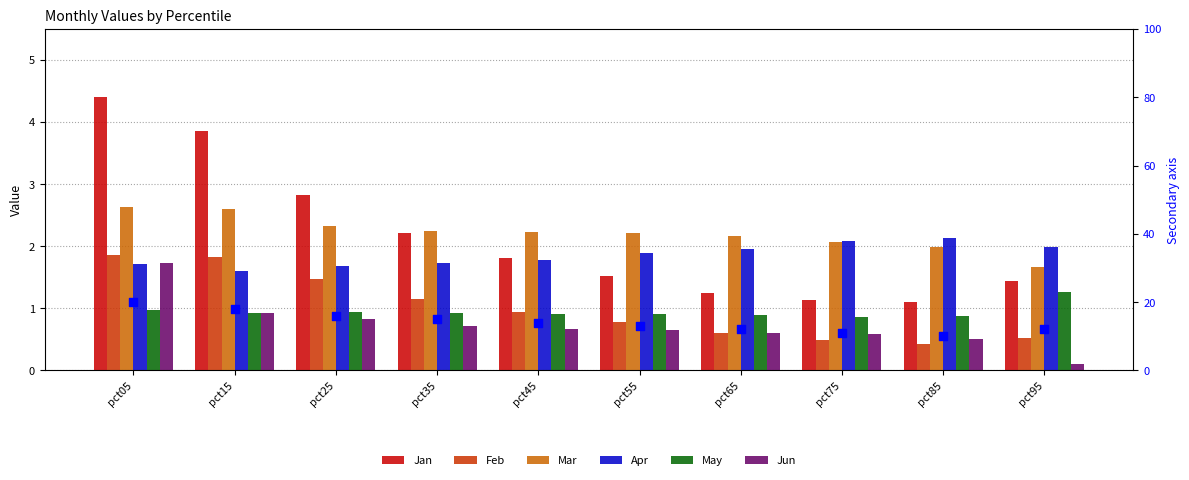

Which series reaches the maximum Y coordinate?

Jan